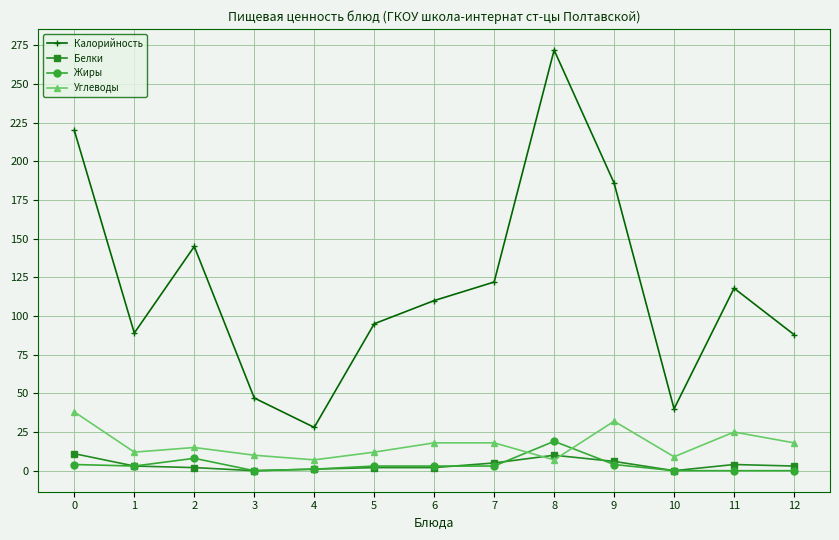

At which category is the sum across all series the highest?

8